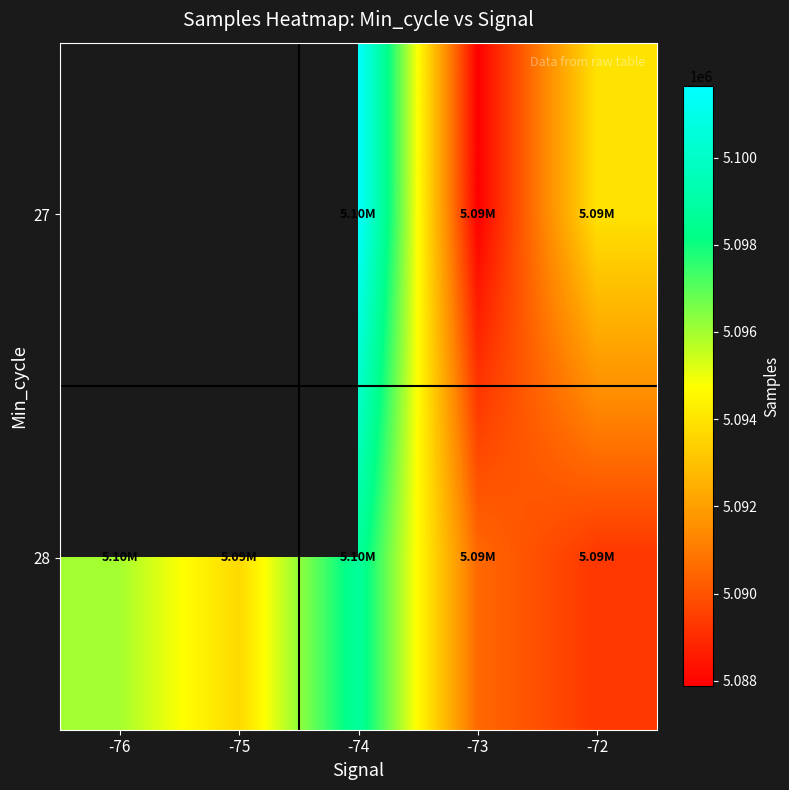

Which label corresponds to the largest value in the chart?

-74